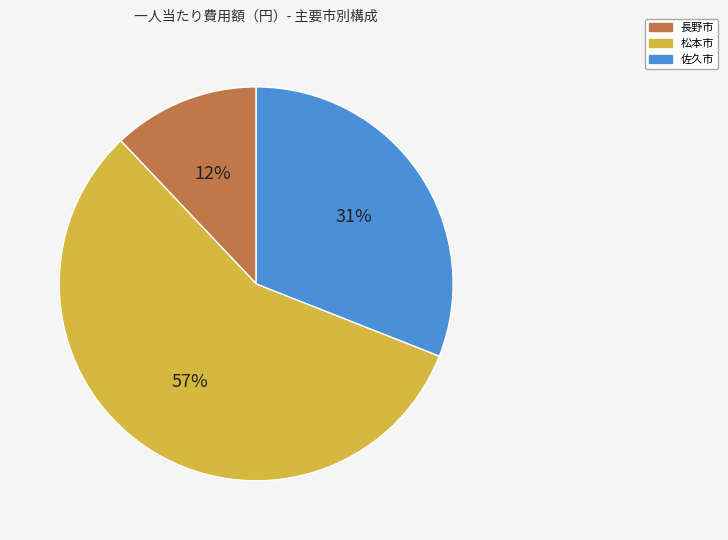

Is there any slice that represents more than half of the pie?

Yes